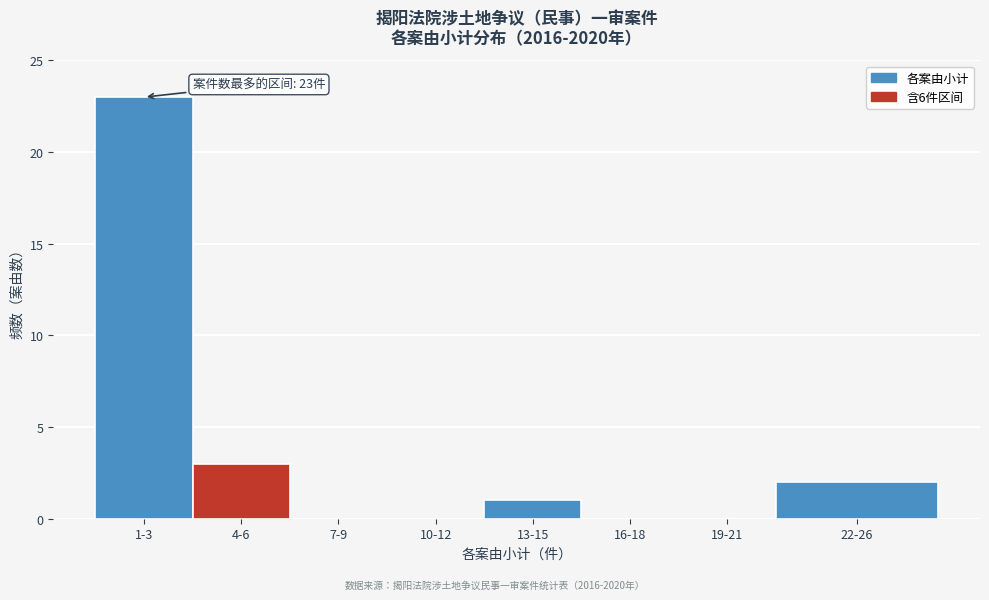

Reading left to right, list all the values displayed in this chart.

1-3=23	4-6=3	7-9=0	10-12=0	13-15=1	16-18=0	19-21=0	22-26=2